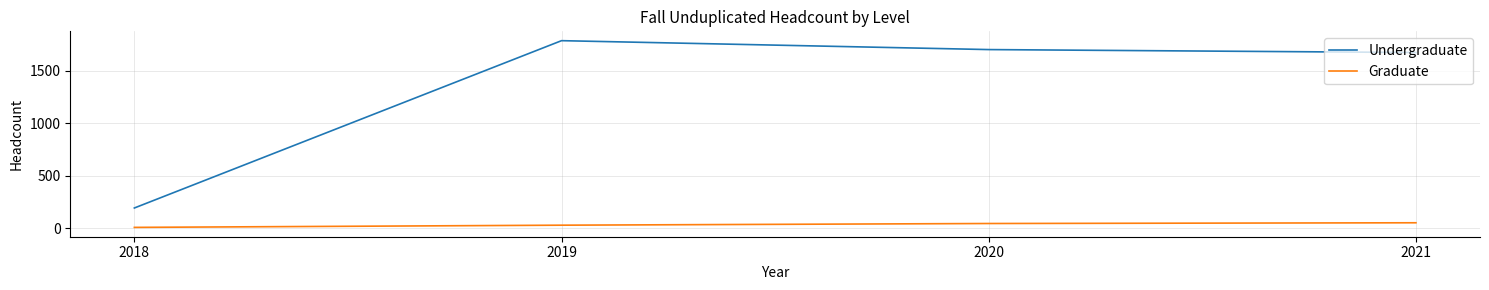

What is the highest value of the Graduate series?

52